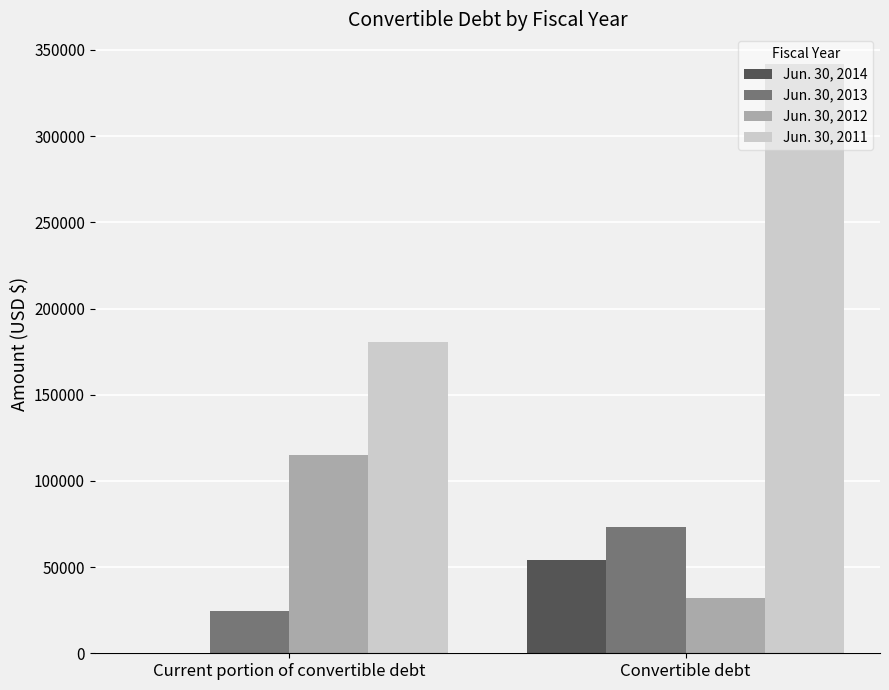

Are the bars grouped side by side (vs. stacked)?

Yes